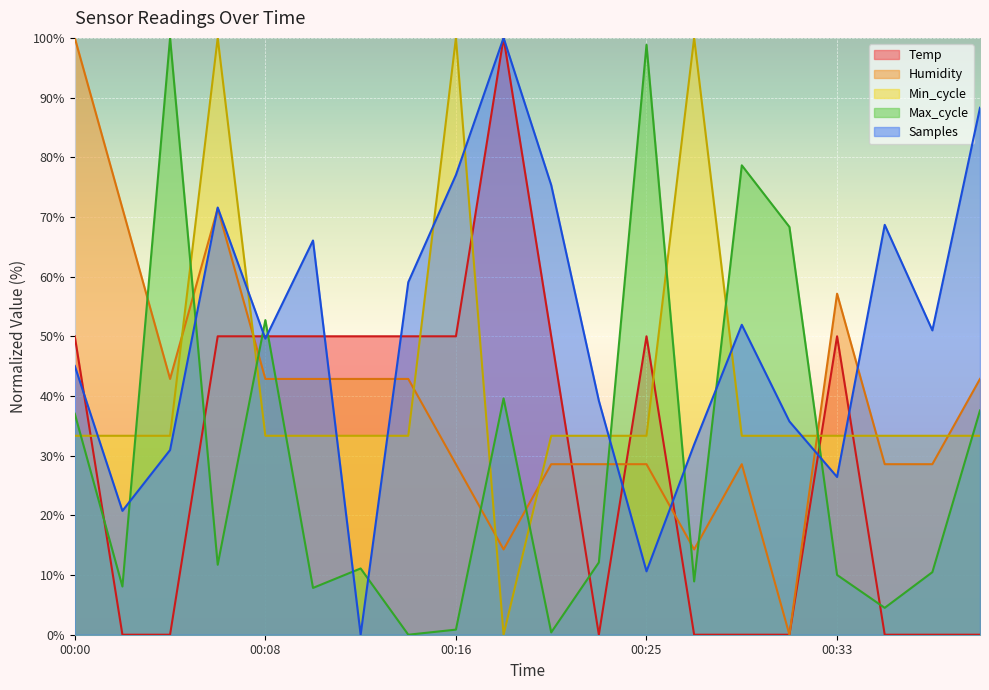

How many times do Humidity and Samples cross each other?

7